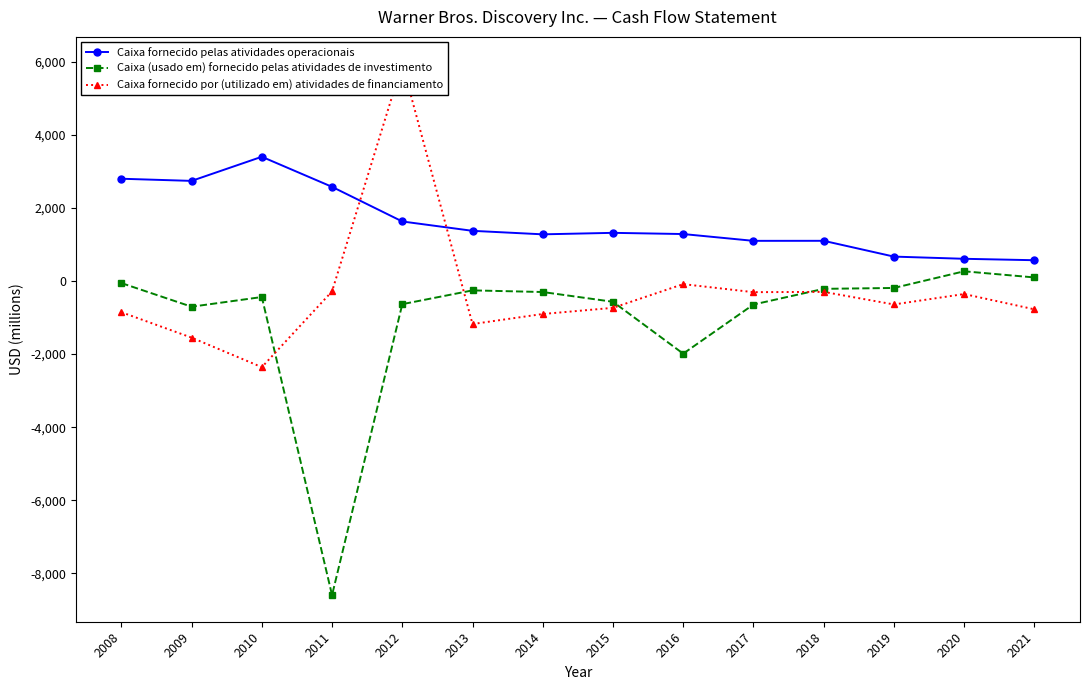

What is the difference between the Caixa fornecido por (utilizado em) atividades de financiamento values at 2010 and 2021?

1583